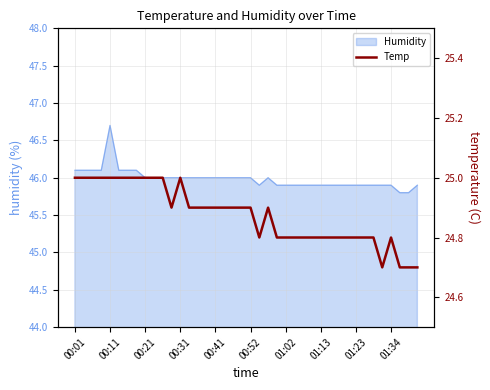

What is the lowest value of the Humidity series?

45.8